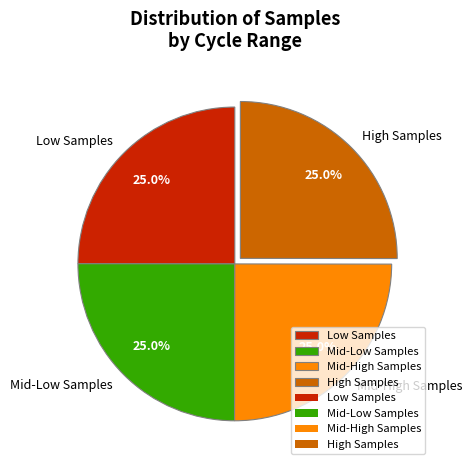

What is the total percentage of High Samples and Mid-Low Samples?

50.0%